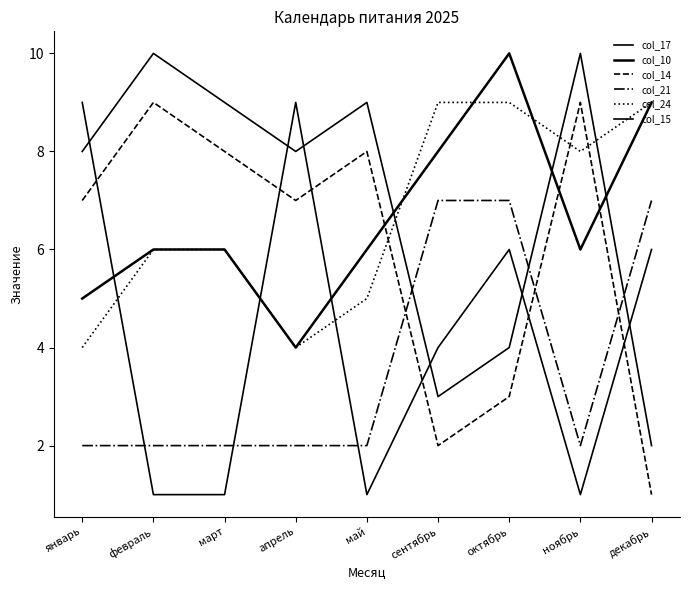

Rank the categories by col_24 value from lowest to highest.

январь, апрель, май, февраль, март, ноябрь, сентябрь, октябрь, декабрь